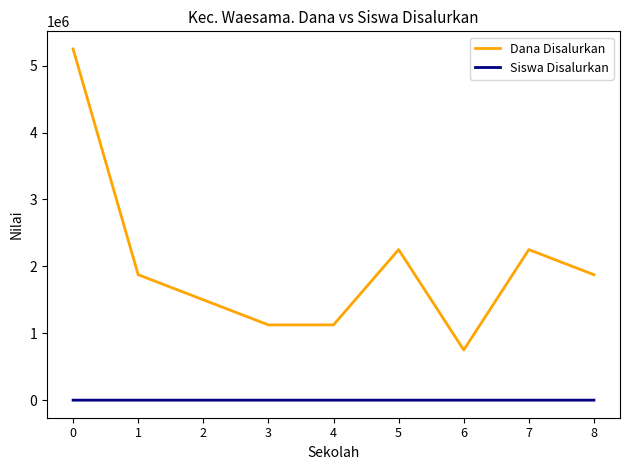

How many lines are shown in the chart?

2